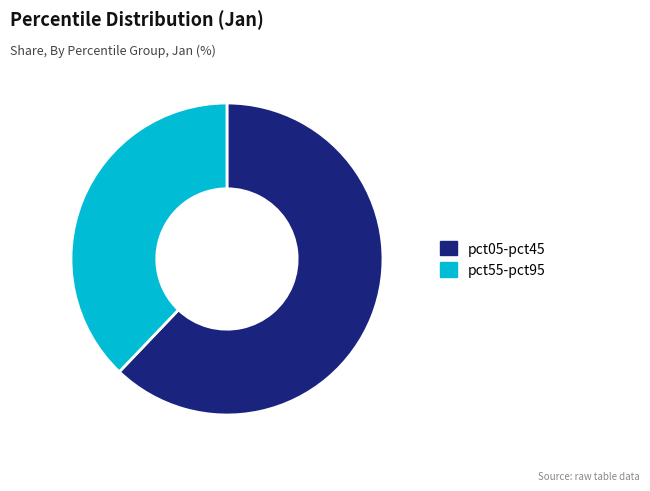

Which slice is the largest?

pct05-pct45